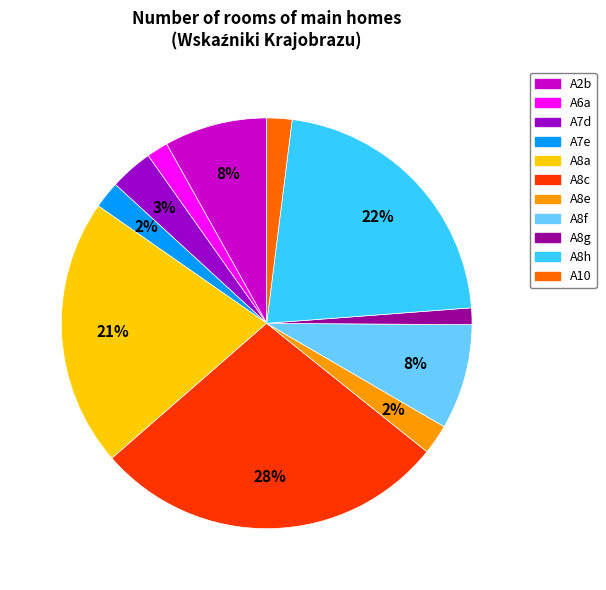

Is A6a the majority of the pie?

No